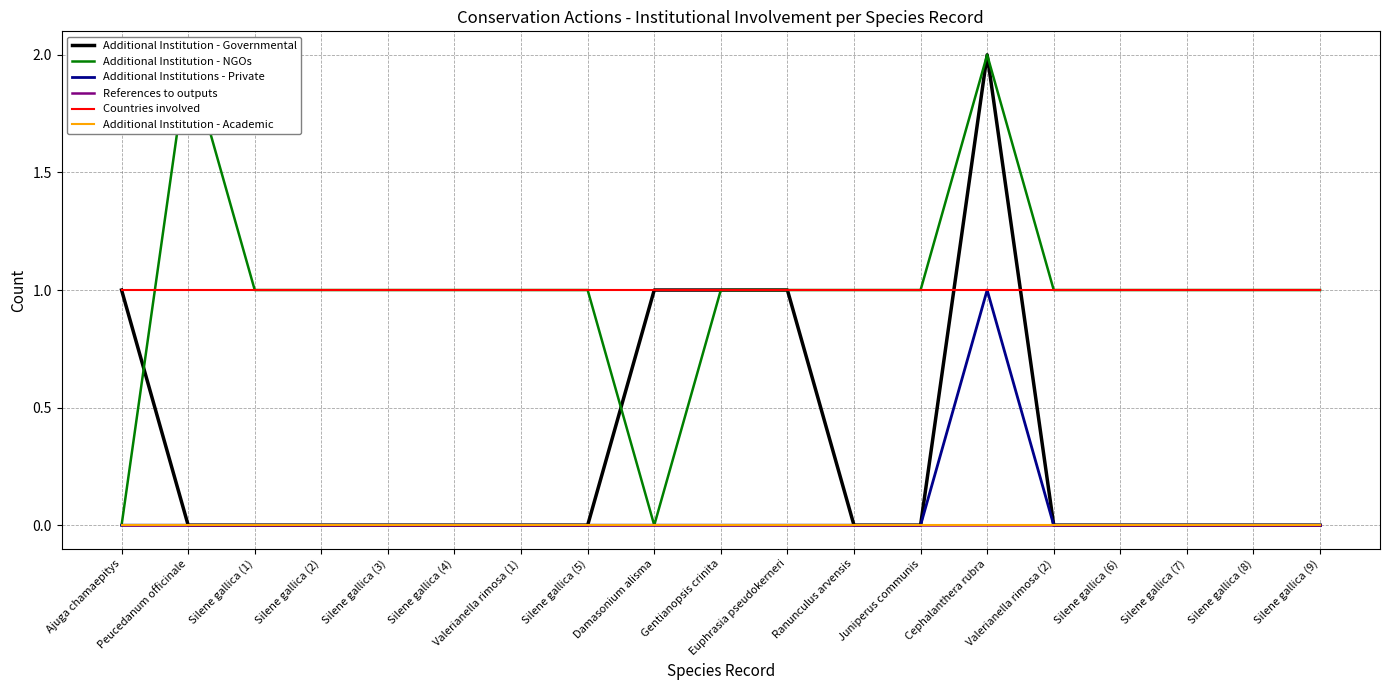

At how many categories does at least one series exceed 0?

19